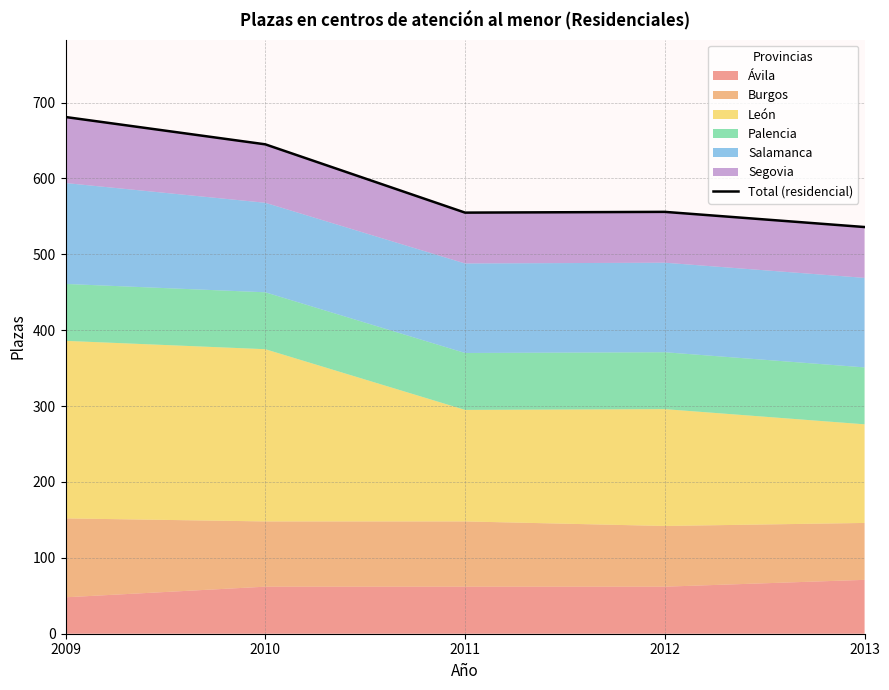

At which label is the value closest to 608?

2010